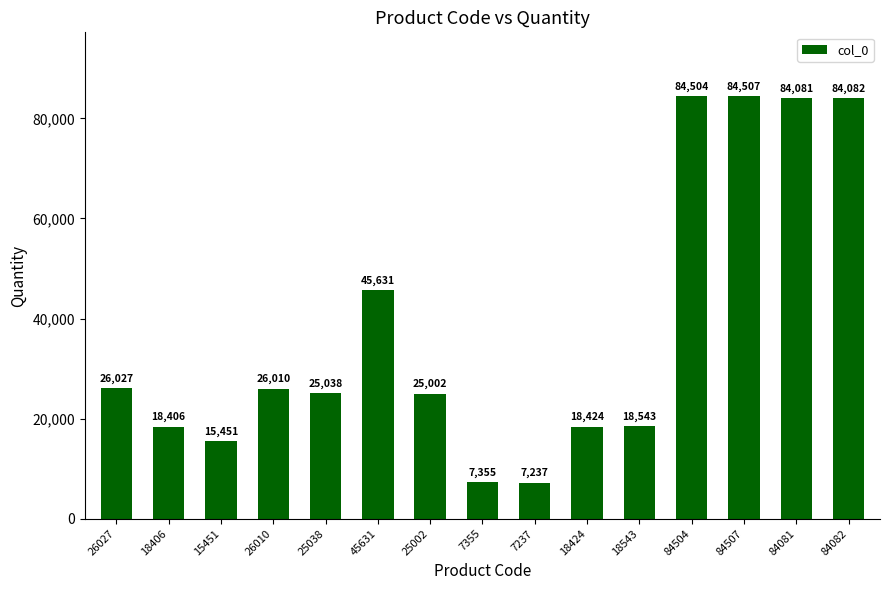

What is the label of the 10th bar from the right?

45631